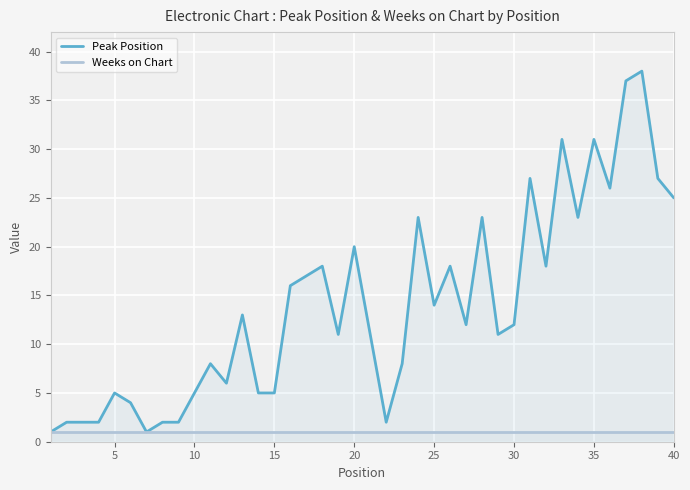

What is the value of the Peak Position point at the 34th from the left?

23